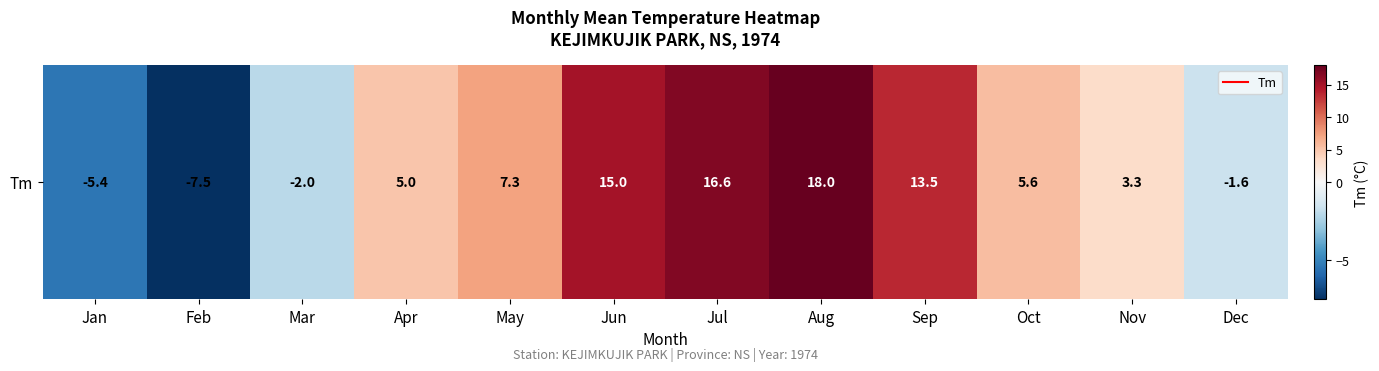

The chart shows a value of 11.4 at Aug. True or false?

False